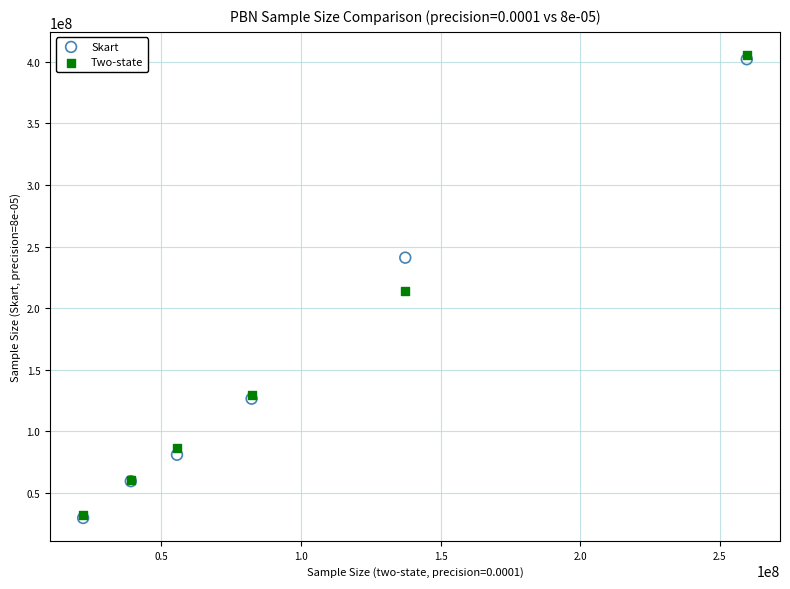

In the Two-state series, what Y value is closest to 219053521?

213805317